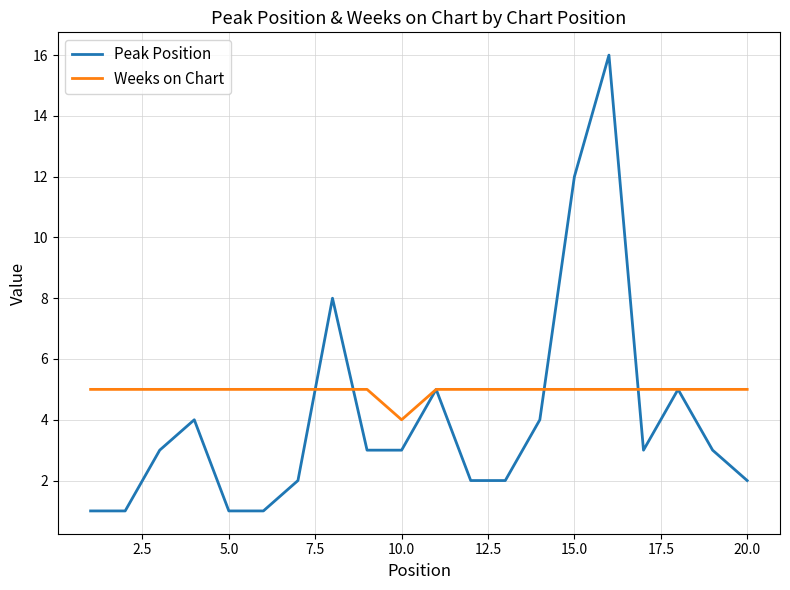

Reading left to right, transcribe all the data shown in this chart.

Peak Position: 1	1	3	4	1	1	2	8	3	3	5	2	2	4	12	16	3	5	3	2
Weeks on Chart: 5	5	5	5	5	5	5	5	5	4	5	5	5	5	5	5	5	5	5	5